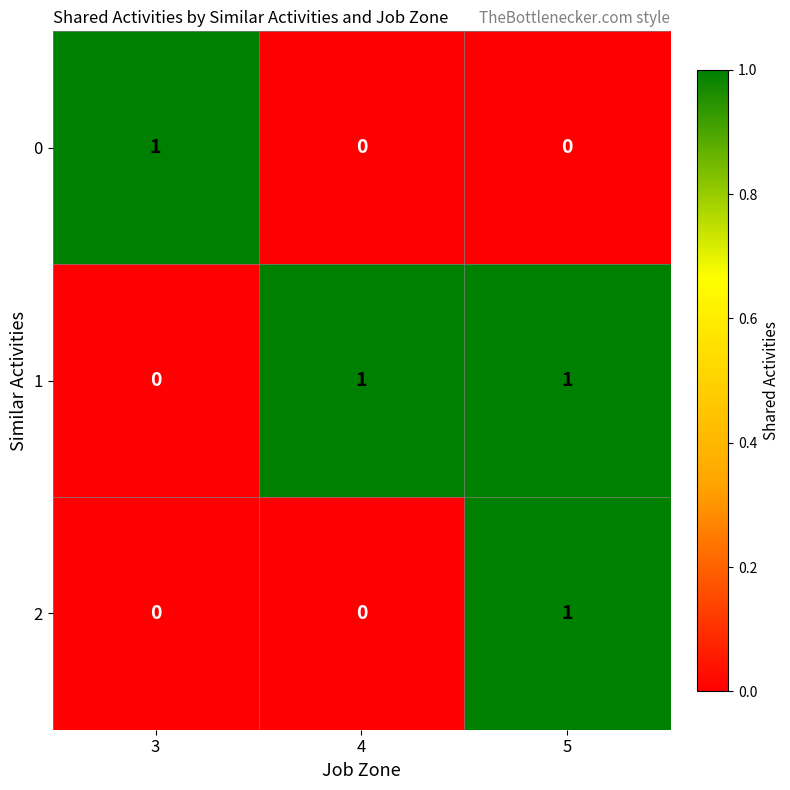

How many 1 values are between 0 and 1?

3